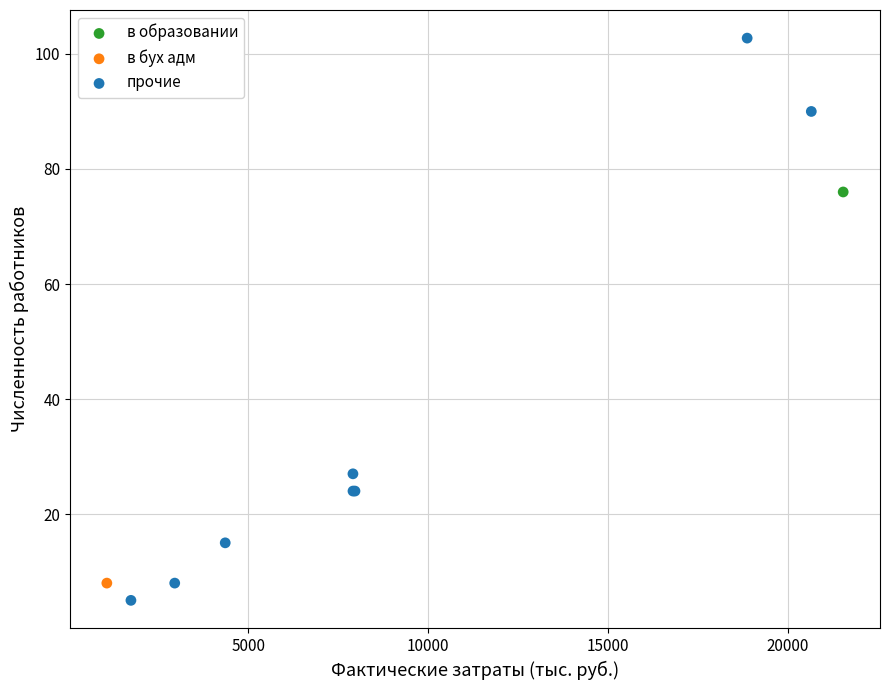

What are all the series names shown in the legend?

в образовании, в бух адм, прочие